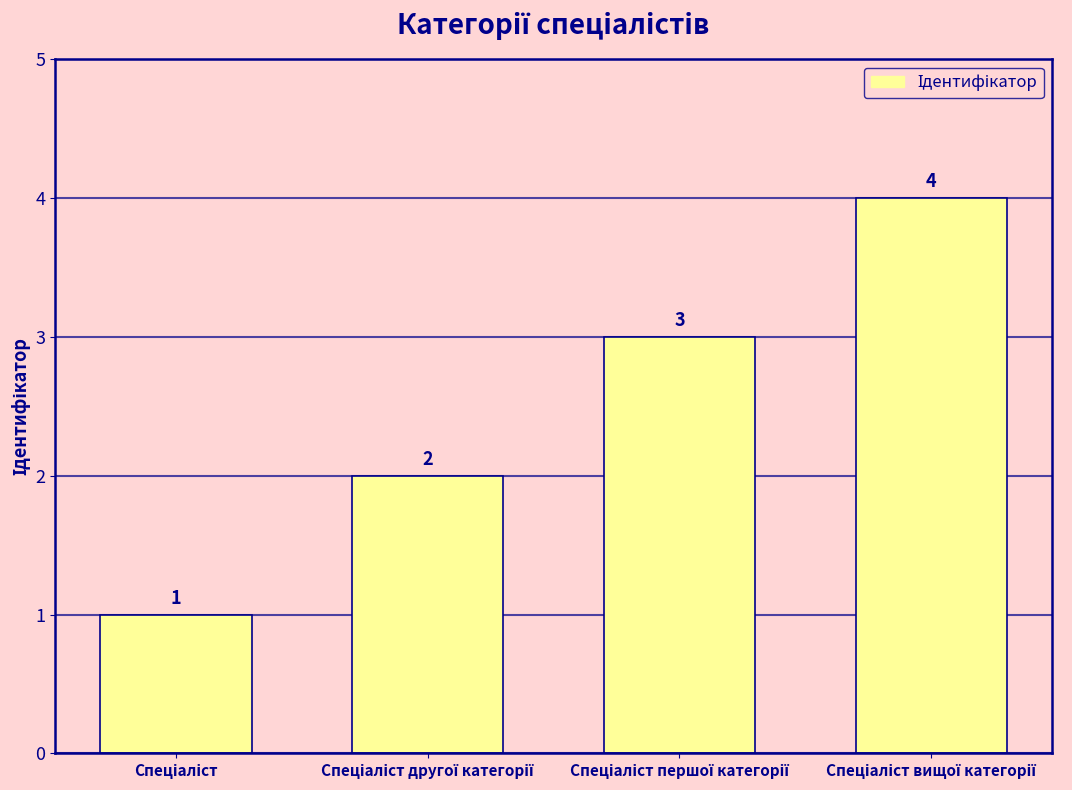

What is the value of the 3rd bar from the left?

3